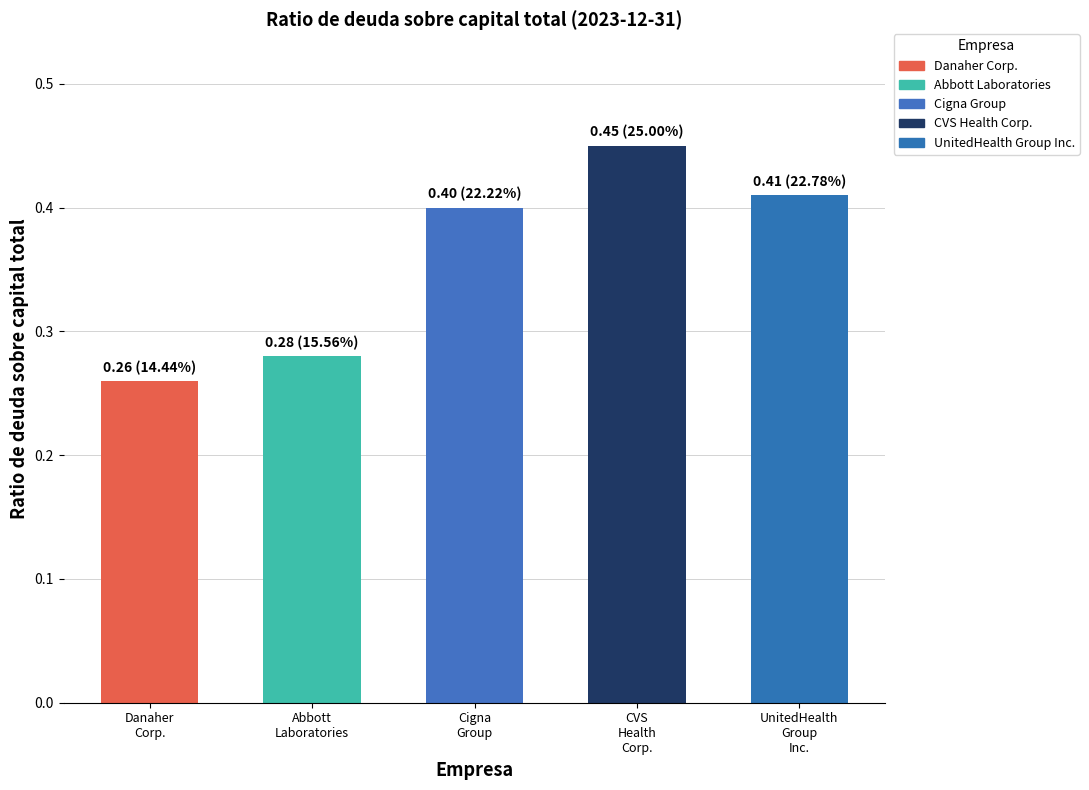

Is the value of Cigna Group at 2019-06-28 greater than the value of CVS Health Corp. at 2019-12-31?

No